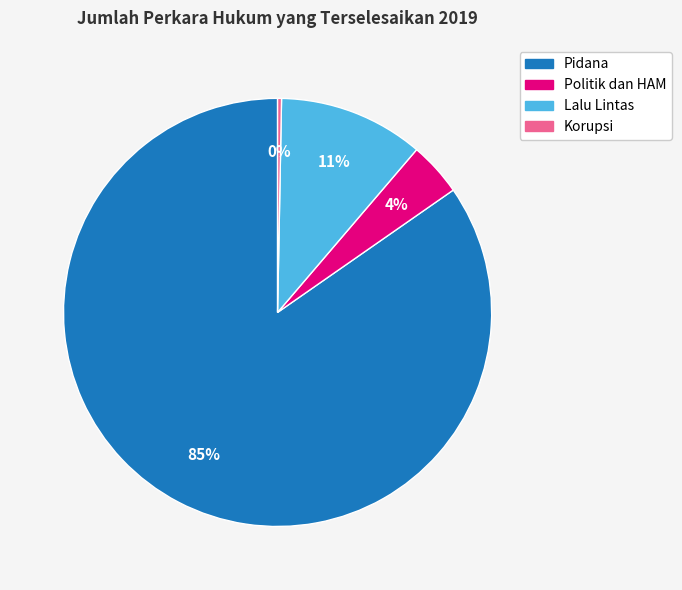

Which slice is the smallest?

Korupsi